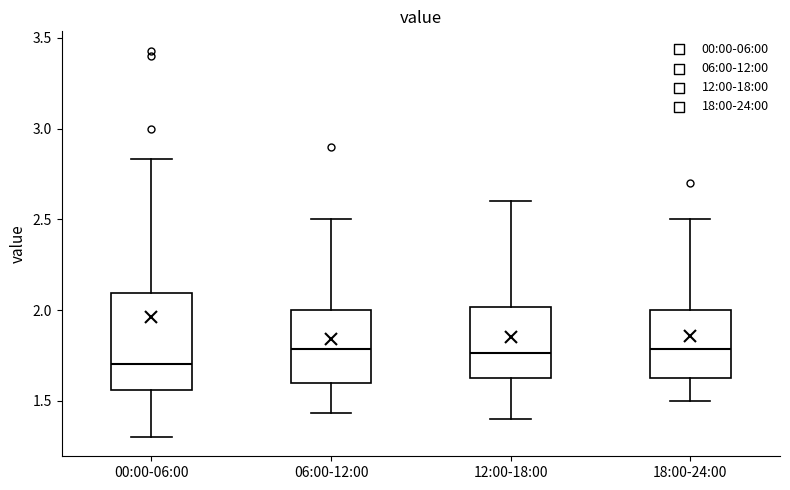

Reading left to right, transcribe this box plot: for each box, give where its median line is, the range the box spans, and where its two whiskers end, as read against the y-axis. The values are not printed on the chart, so give them approximately, as read against the axis.

00:00-06:00: median 1.70, box 1.55 to 2.10, whiskers 1.30 to 2.85
06:00-12:00: median 1.80, box 1.60 to 2.00, whiskers 1.45 to 2.50
12:00-18:00: median 1.75, box 1.60 to 2.00, whiskers 1.40 to 2.60
18:00-24:00: median 1.80, box 1.60 to 2.00, whiskers 1.50 to 2.50